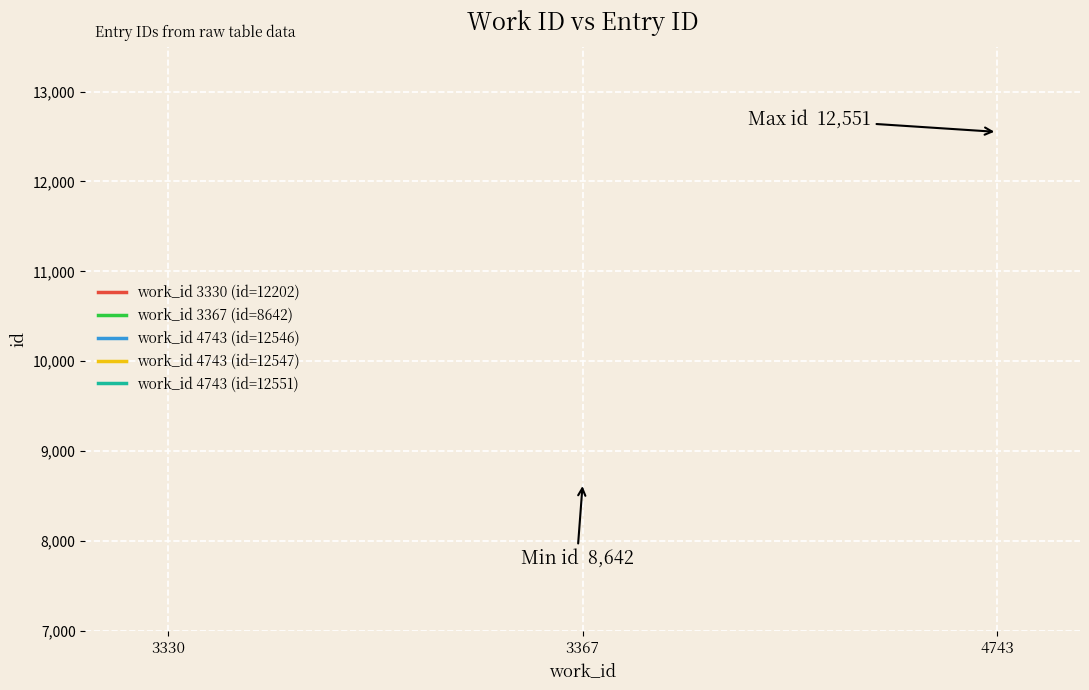

How many positive values does the work_id 4743 (id=12546) series have?

1